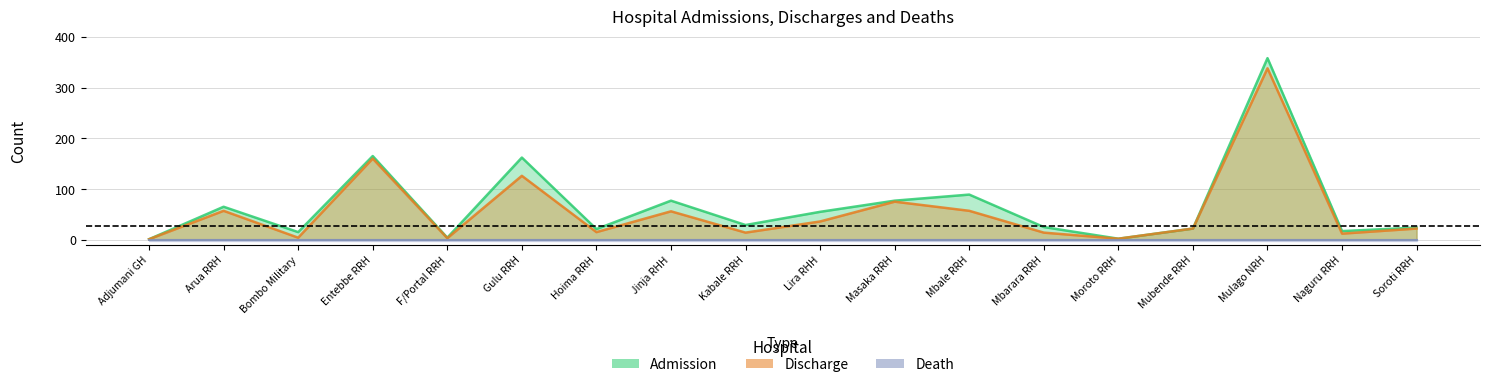

What is the difference between the maximum and minimum values in the Discharge series?

337